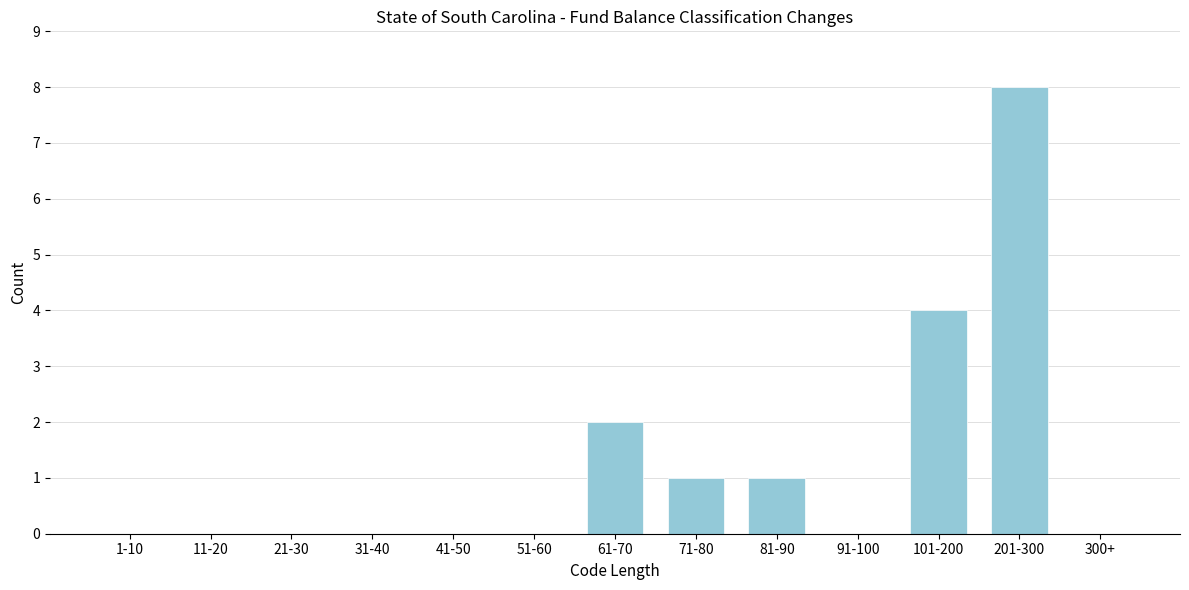

Reading right to left, what are all the values shown in this chart?

300+=0	201-300=8	101-200=4	91-100=0	81-90=1	71-80=1	61-70=2	51-60=0	41-50=0	31-40=0	21-30=0	11-20=0	1-10=0